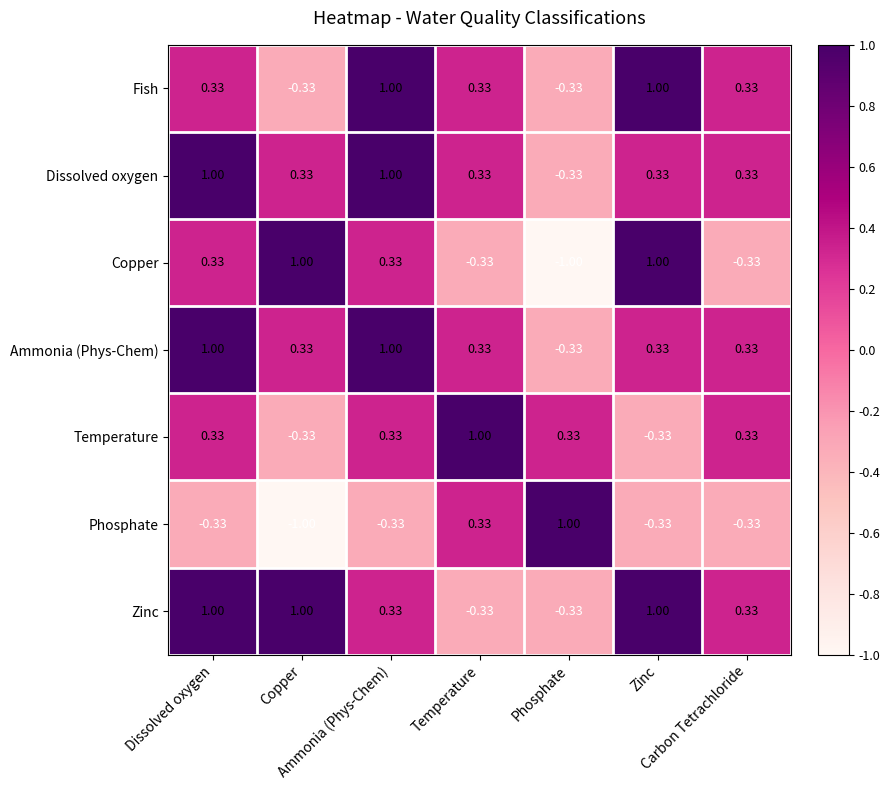

At which category does the chart reach its minimum across all series?

Phosphate